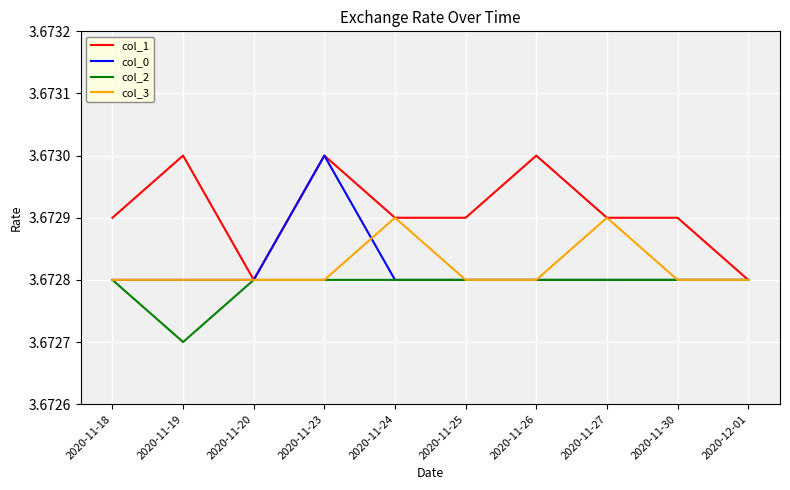

Is the value of col_0 at 2020-11-23 greater than the value of col_1 at 2020-11-30?

Yes